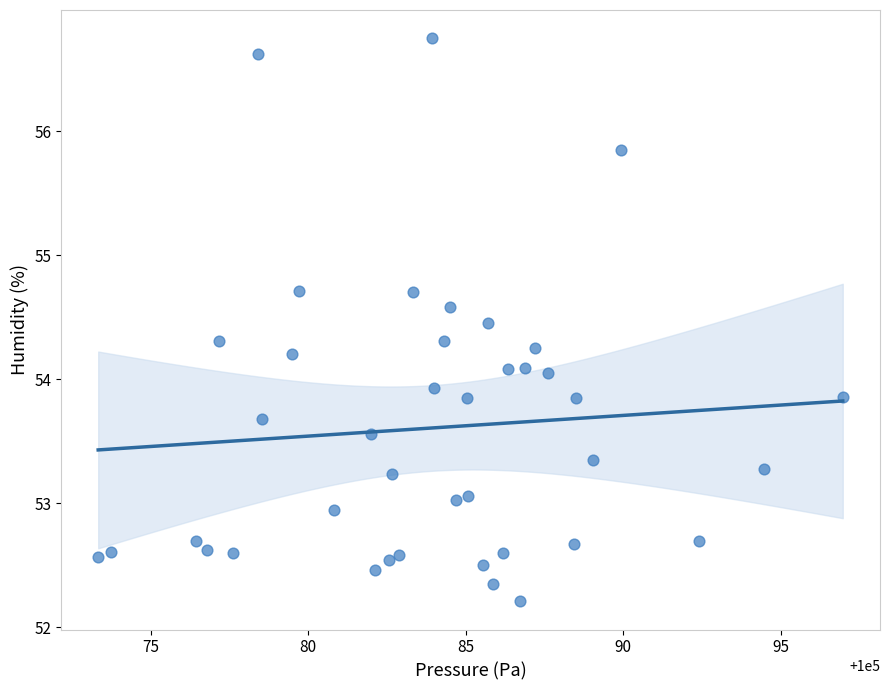

What is the range of X values (max minus min)?

23.6